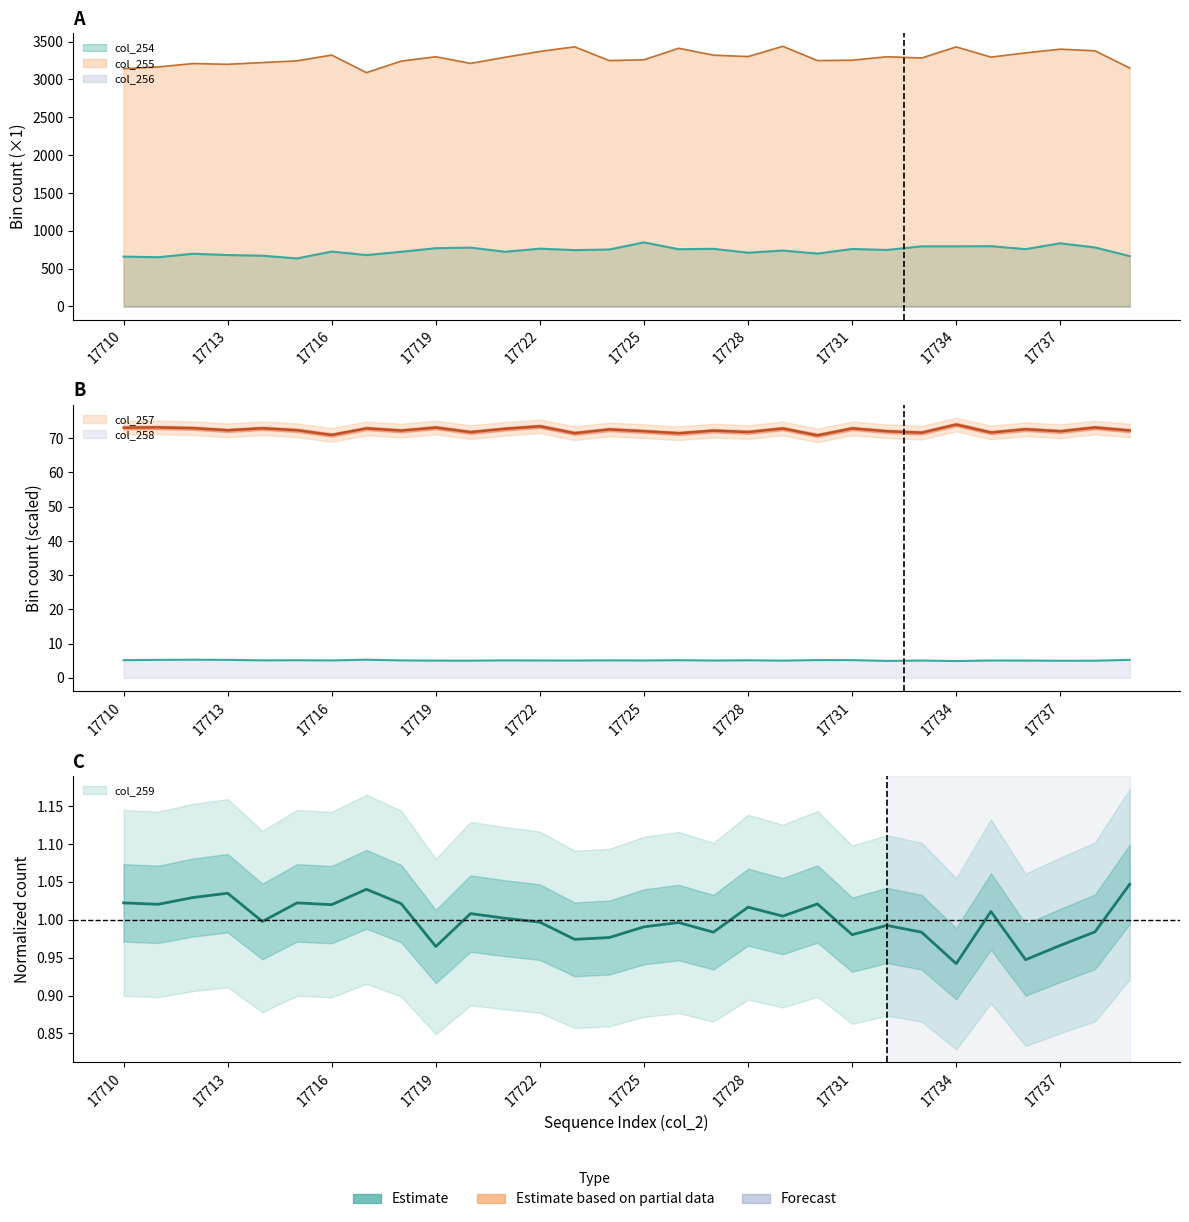

How many interior local peaks does the col_259 series have?

9